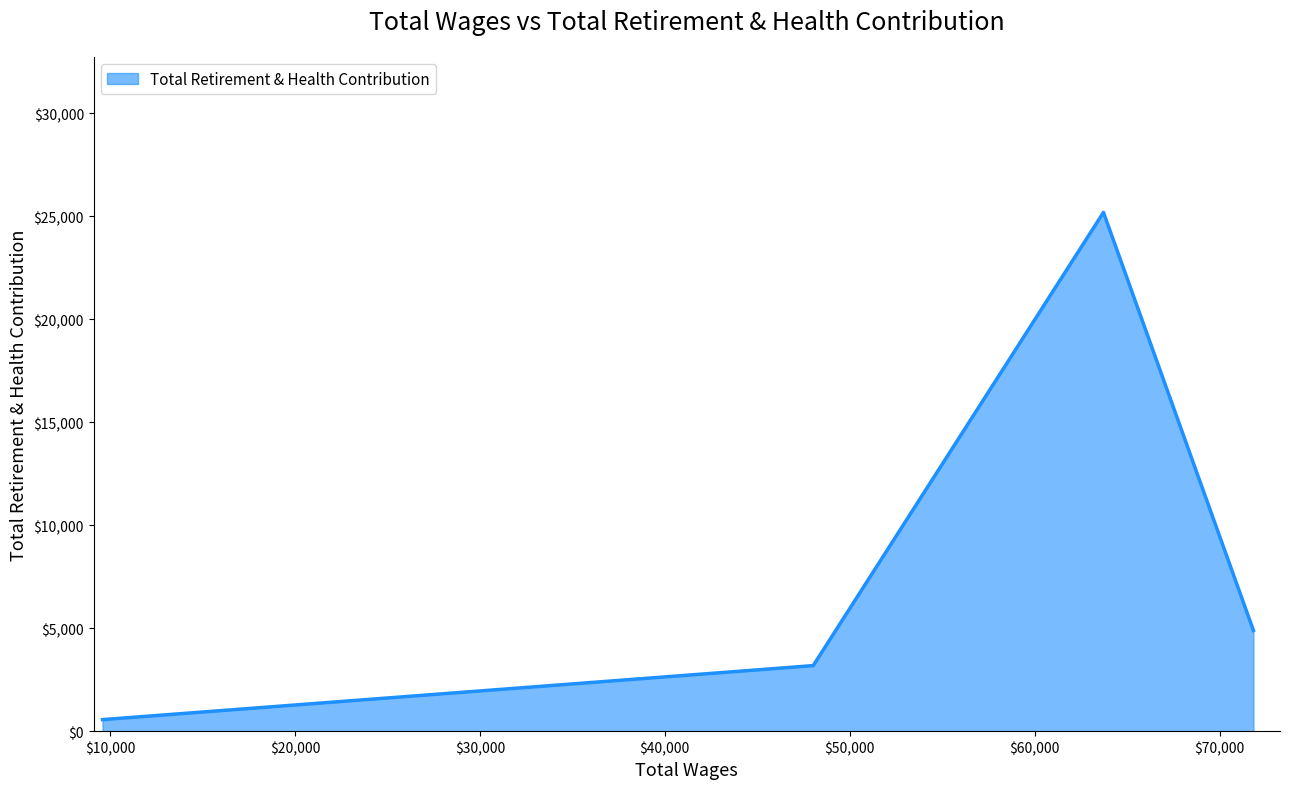

True or false: the data has more than 0 interior local peaks.

True